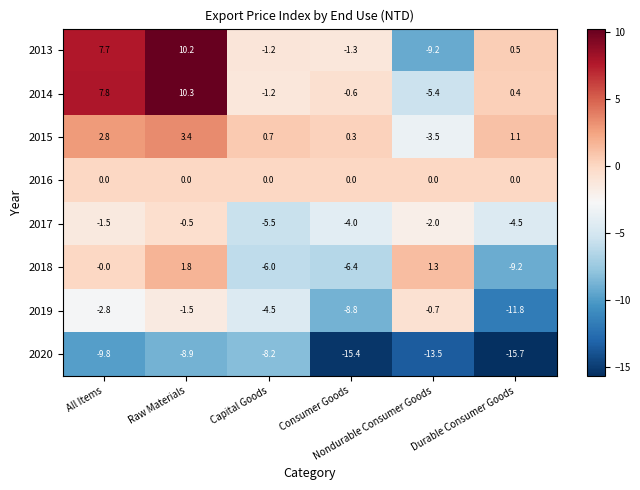

Which category has the lowest value across all series?

Durable Consumer Goods